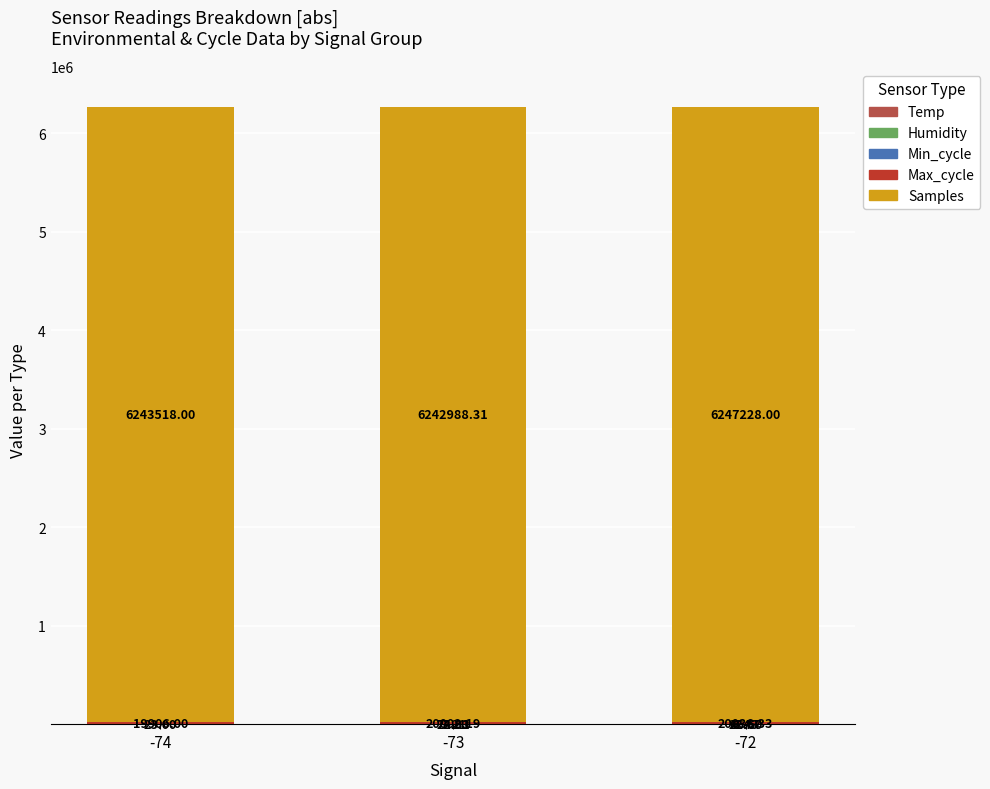

What is the total value across all series at -72?

6267360.0